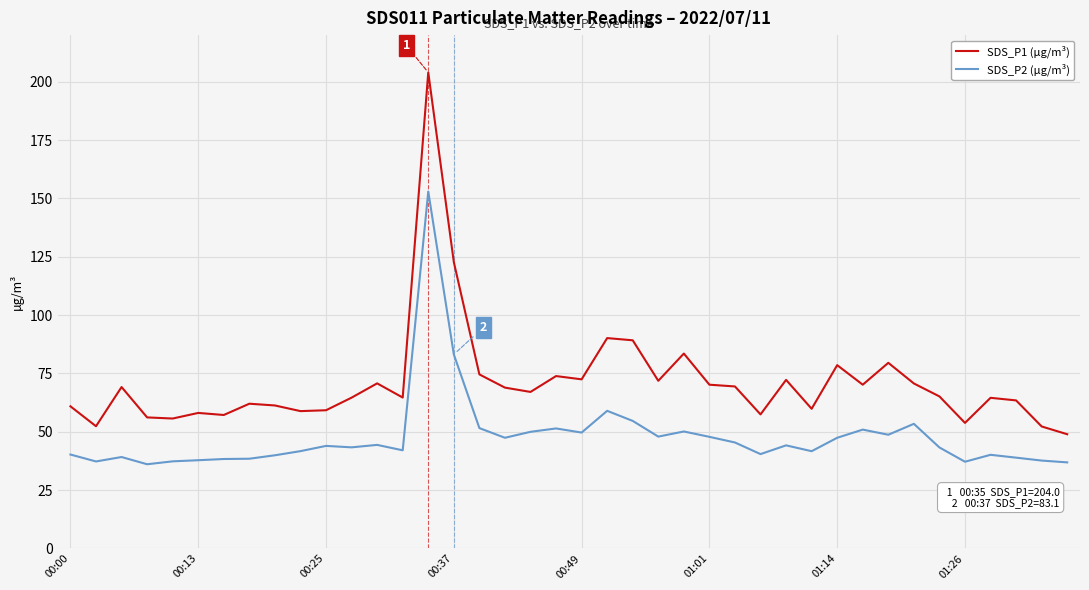

List the series in order of their peak value, lowest first.

SDS_P2 (µg/m³), SDS_P1 (µg/m³)